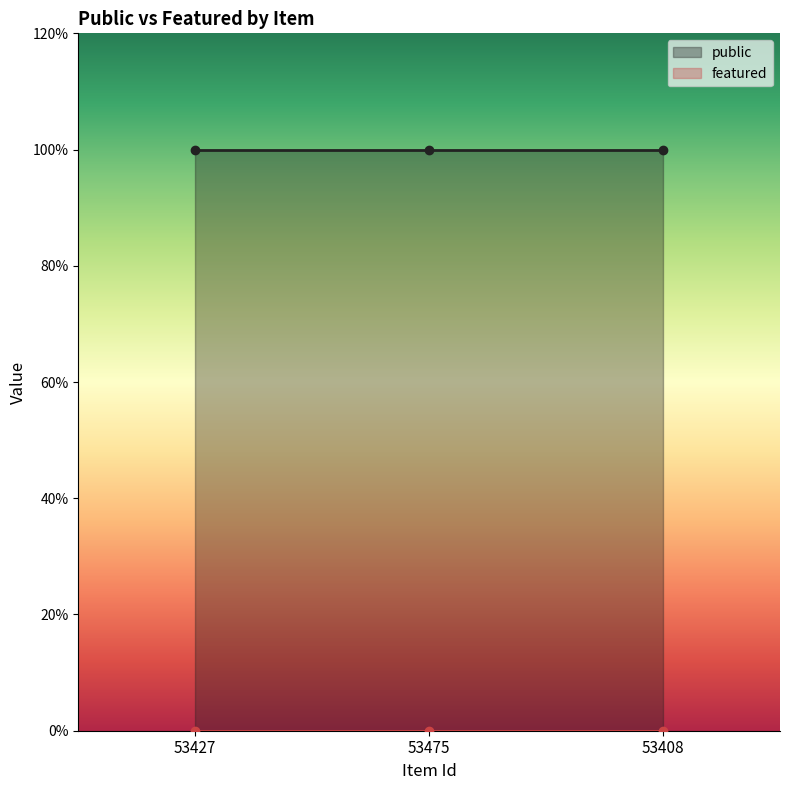

What is the greatest value displayed?

1